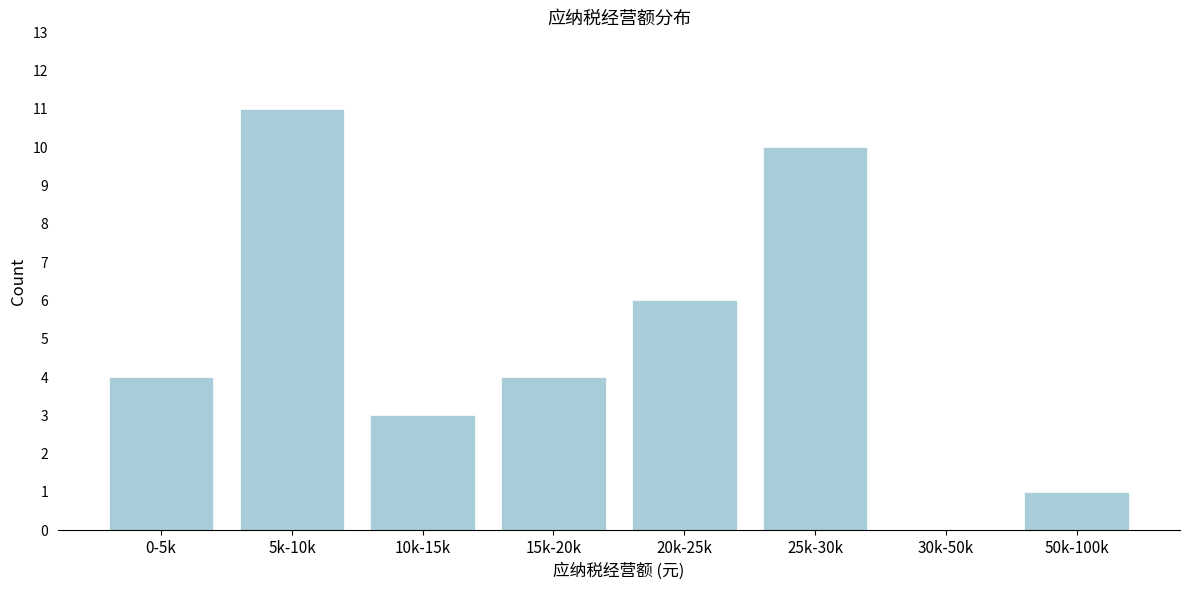

Reading right to left, transcribe all the data shown in this chart.

50k-100k=1	30k-50k=0	25k-30k=10	20k-25k=6	15k-20k=4	10k-15k=3	5k-10k=11	0-5k=4